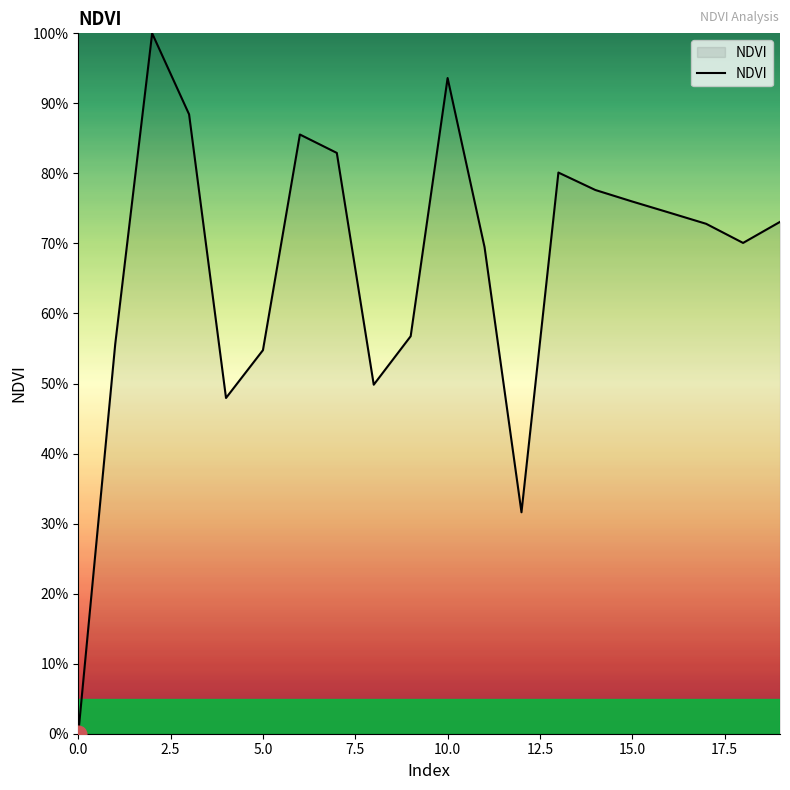

What is the difference between the maximum and minimum values?

100.0